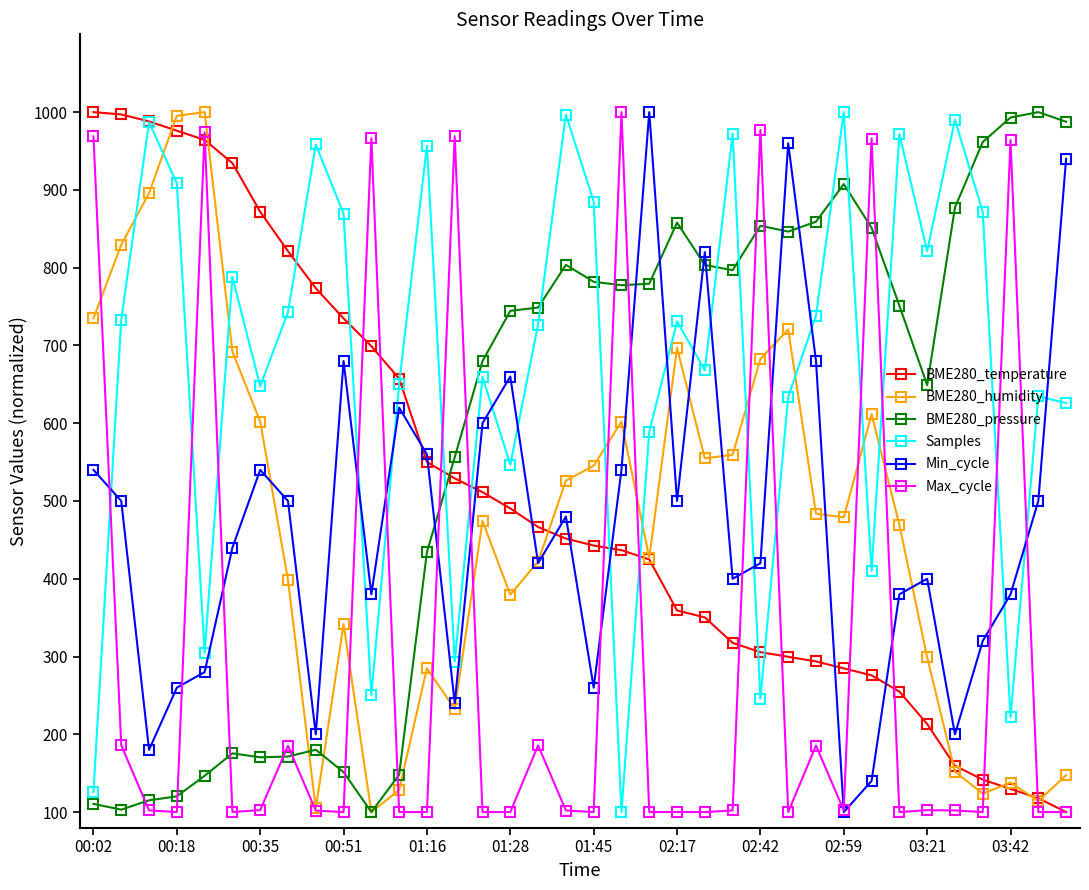

What is the lowest value of the BME280_pressure series?

100.0